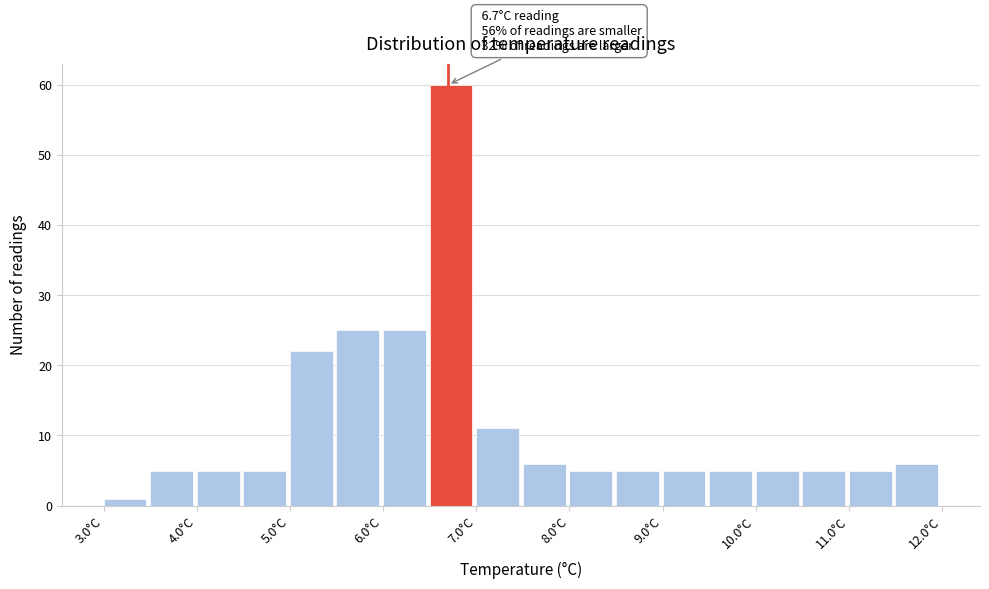

Which range on the x-axis has the tallest bar?

6.5 to 7.0